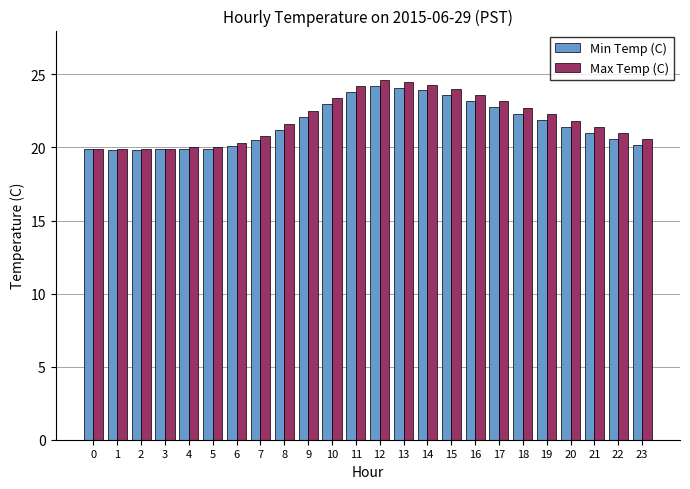

Is it true that Max Temp (C) equals 14.5 at 12?

False